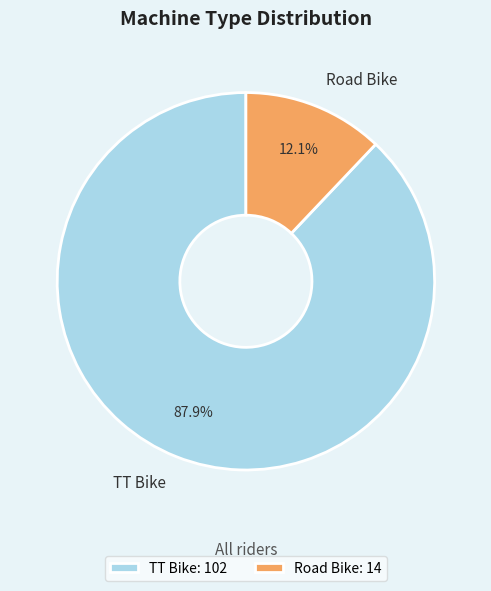

Does any single category account for the majority?

Yes